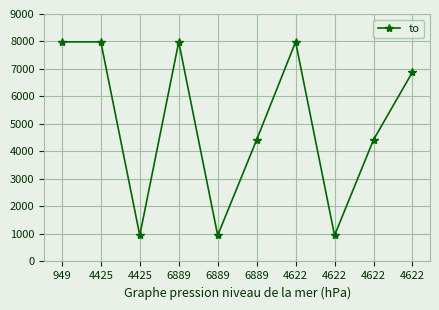

How many data points are less than 6889?

5